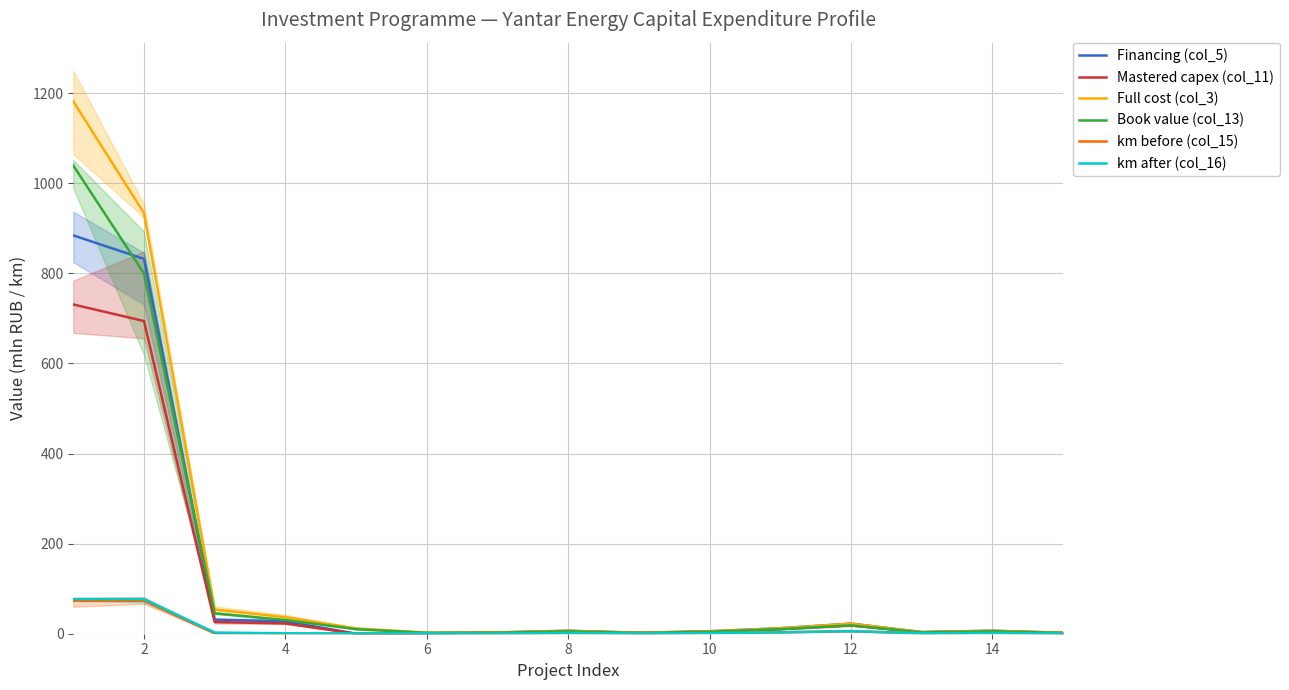

What is the highest value of the Full cost (col_3) series?

1181.6